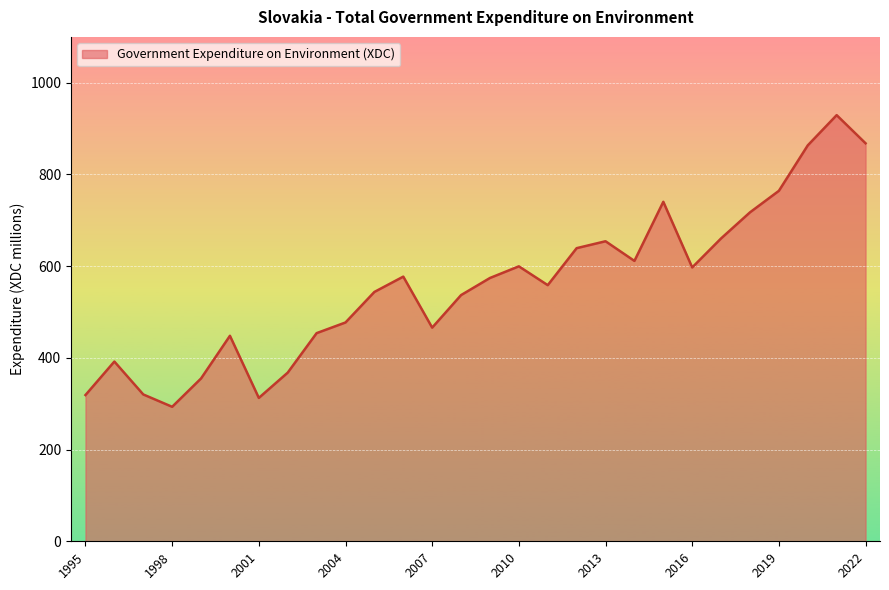

What is the greatest value displayed?

929.4